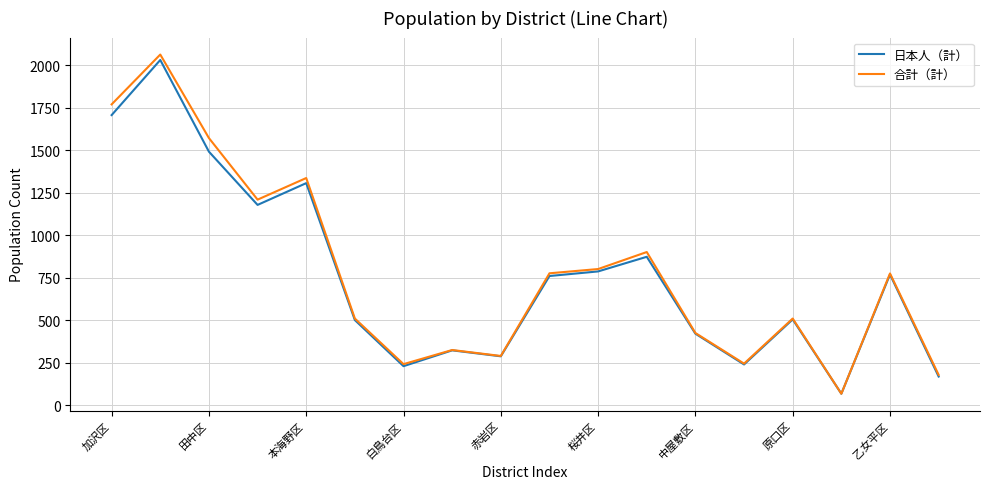

What is the lowest value of the 日本人（計） series?

69